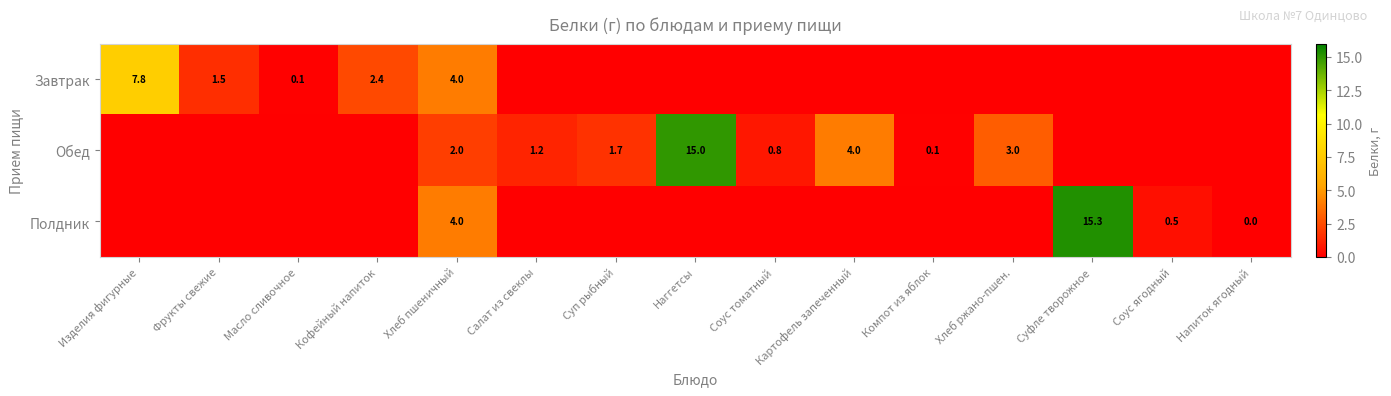

What is the total value across all series at Хлеб пшеничный?

10.0